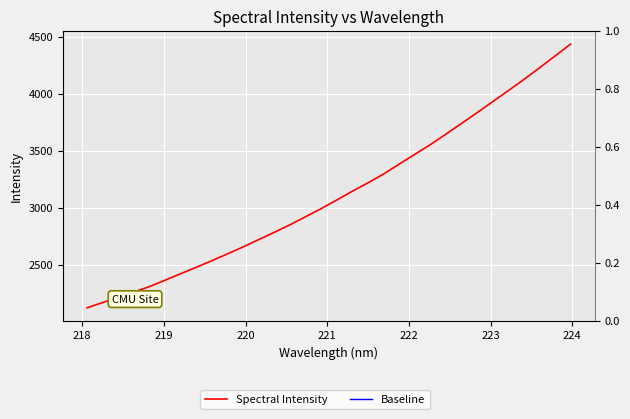

Is it true that the value at 20 is 1247.3?

False